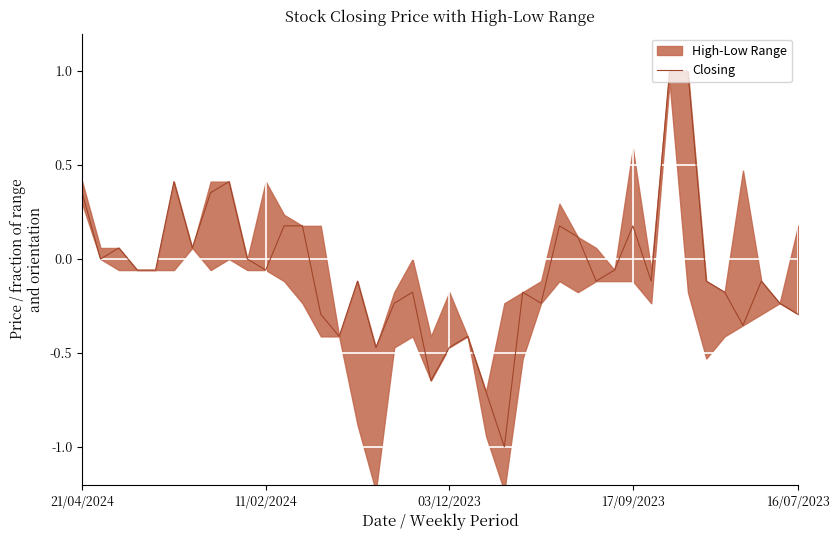

What is the value of the 40th point from the left?

-0.3